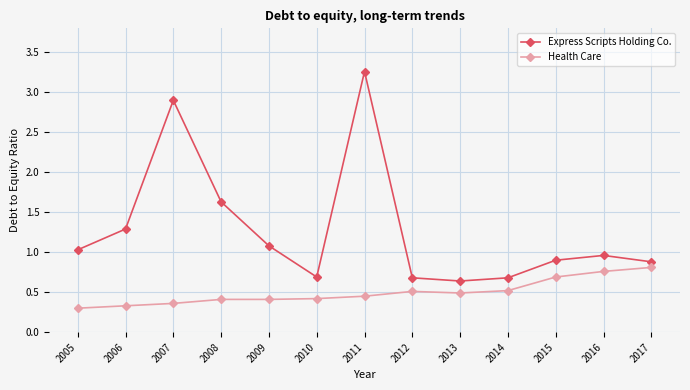

What is the sum of the Health Care values at 2009 and 2011?

0.9